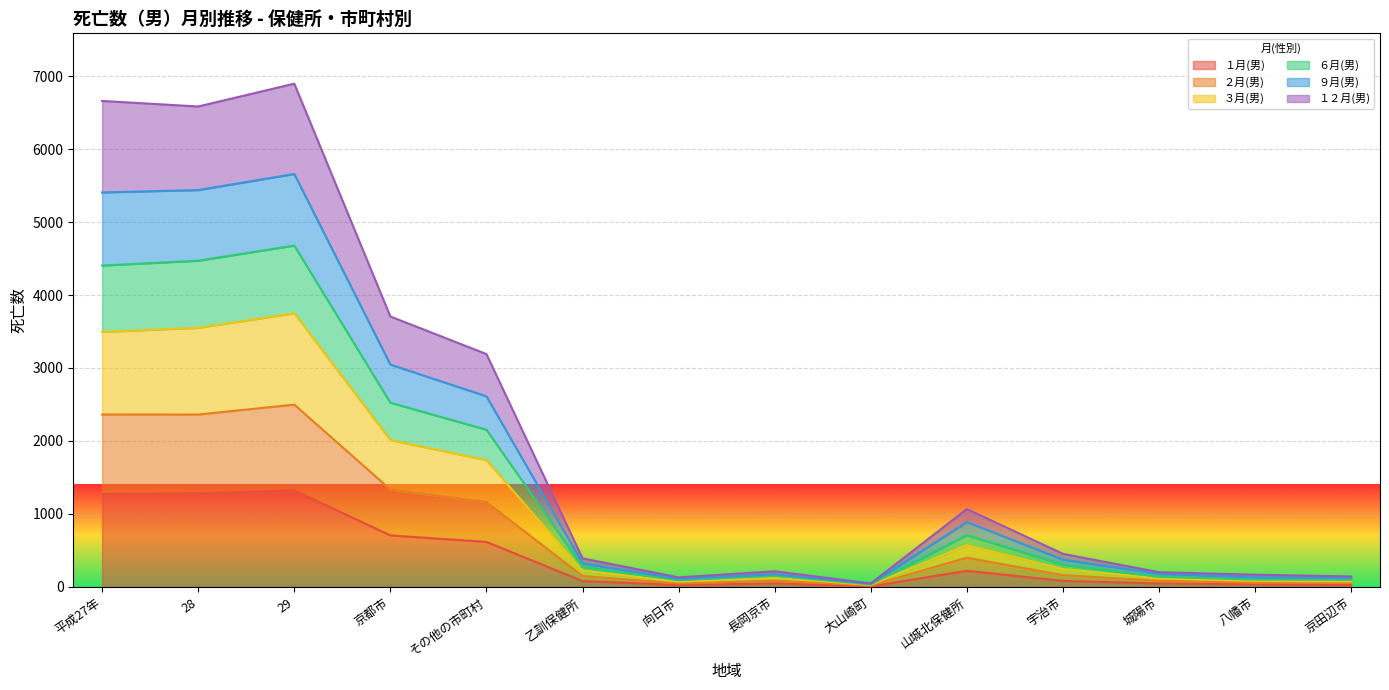

The １月(男) series shows 706 at 京都市. True or false?

True